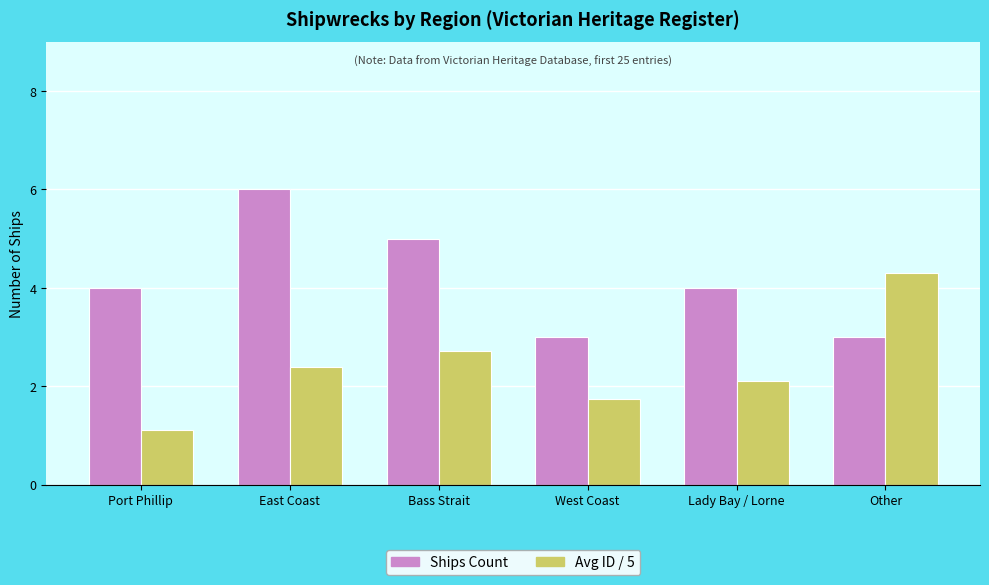

What is the minimum value for Avg ID / 5?

1.1